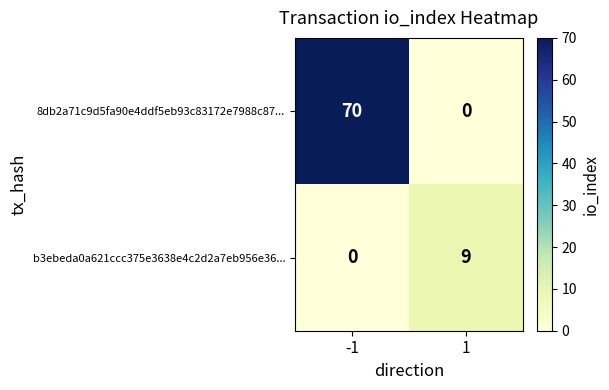

What is the sum of all b3ebeda0a621ccc375e3638e4c2d2a7eb956e36... values?

9